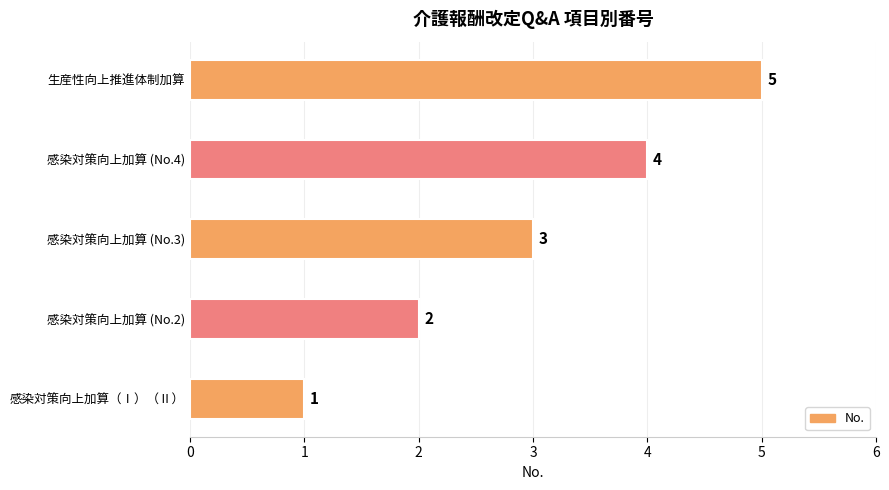

What is the difference between the maximum and minimum values?

4